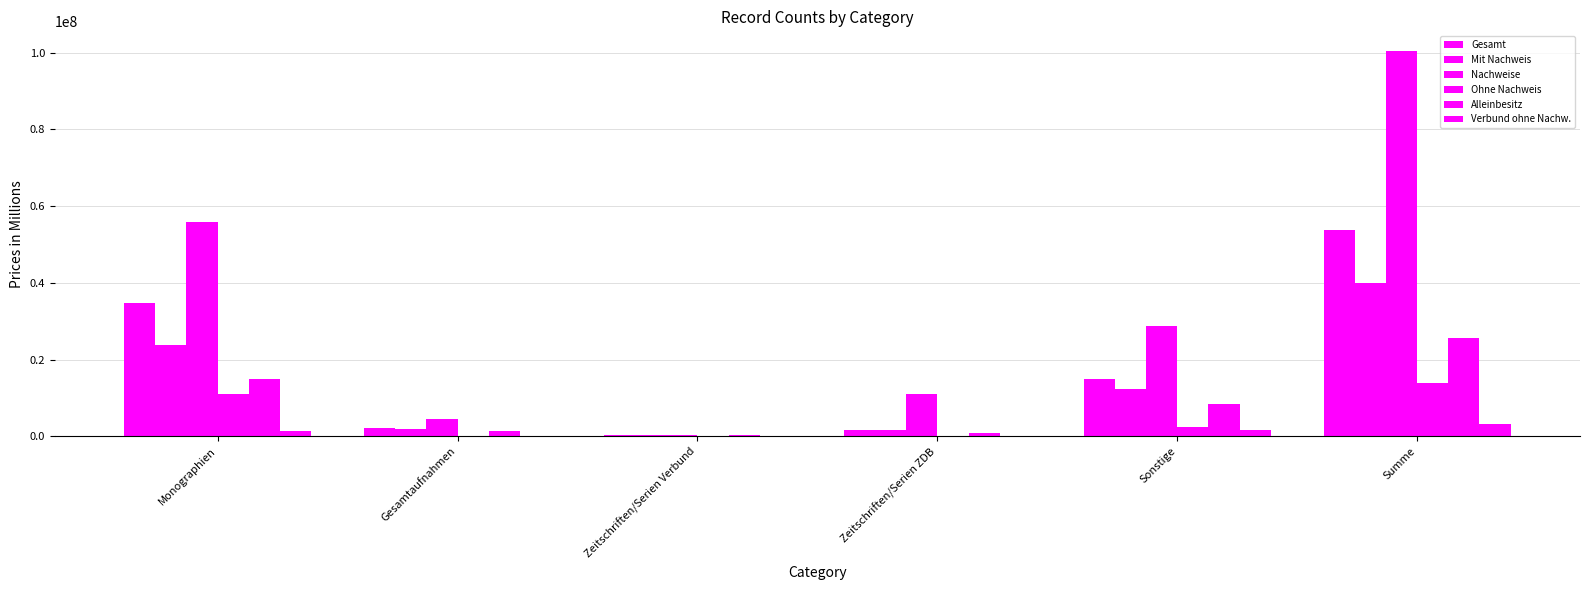

Reading left to right, what are all the values shown in this chart?

Gesamt: Monographien=34711349	Gesamtaufnahmen=2136702	Zeitschriften/Serien Verbund=227604	Zeitschriften/Serien ZDB=1741205	Sonstige=14877795	Summe=53694655
Mit Nachweis: Monographien=23693078	Gesamtaufnahmen=1996681	Zeitschriften/Serien Verbund=224186	Zeitschriften/Serien ZDB=1584626	Sonstige=12421990	Summe=39920561
Nachweise: Monographien=55838411	Gesamtaufnahmen=4571130	Zeitschriften/Serien Verbund=266360	Zeitschriften/Serien ZDB=11111048	Sonstige=28725894	Summe=100512843
Ohne Nachweis: Monographien=11018271	Gesamtaufnahmen=140021	Zeitschriften/Serien Verbund=3418	Zeitschriften/Serien ZDB=156579	Sonstige=2455805	Summe=13774094
Alleinbesitz: Monographien=15020243	Gesamtaufnahmen=1259448	Zeitschriften/Serien Verbund=205151	Zeitschriften/Serien ZDB=722982	Sonstige=8511831	Summe=25719655
Verbund ohne Nachw.: Monographien=1387633	Gesamtaufnahmen=81241	Zeitschriften/Serien Verbund=3416	Zeitschriften/Serien ZDB=0	Sonstige=1590698	Summe=3062988